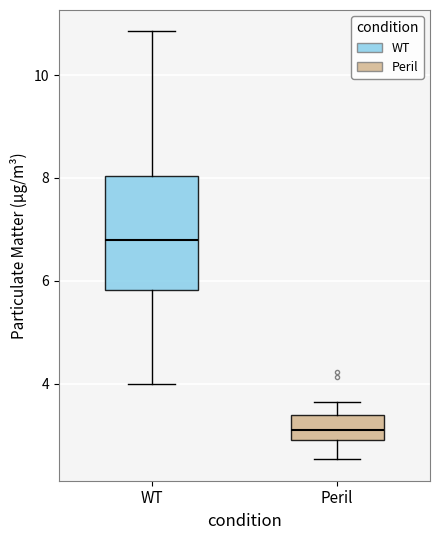

Where does the median line of the box for WT sit on the y-axis? The values are not printed on the chart, so give them approximately, as read against the axis.

6.8